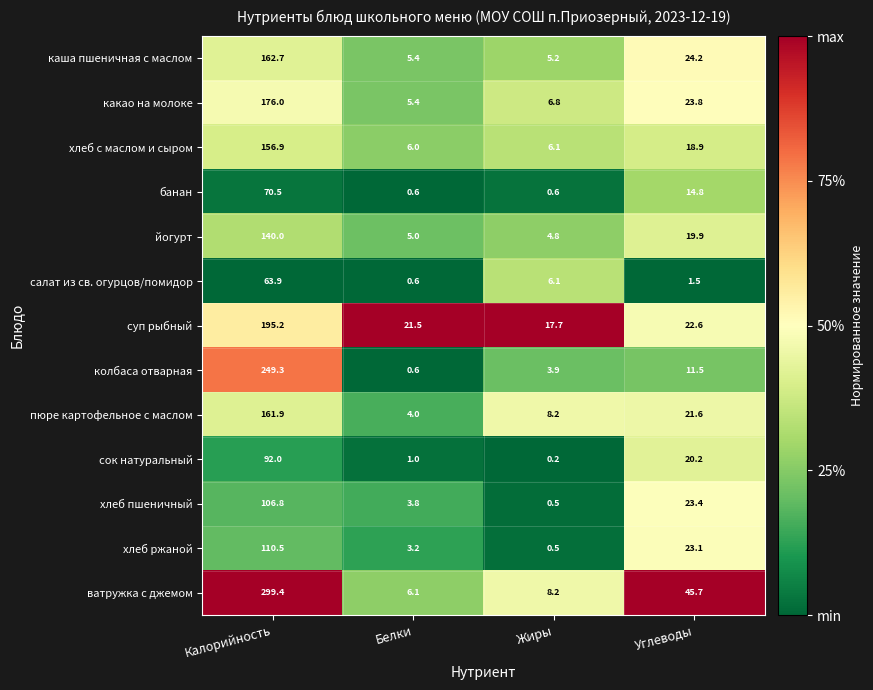

Which series has the widest spread of values?

ватружка с джемом